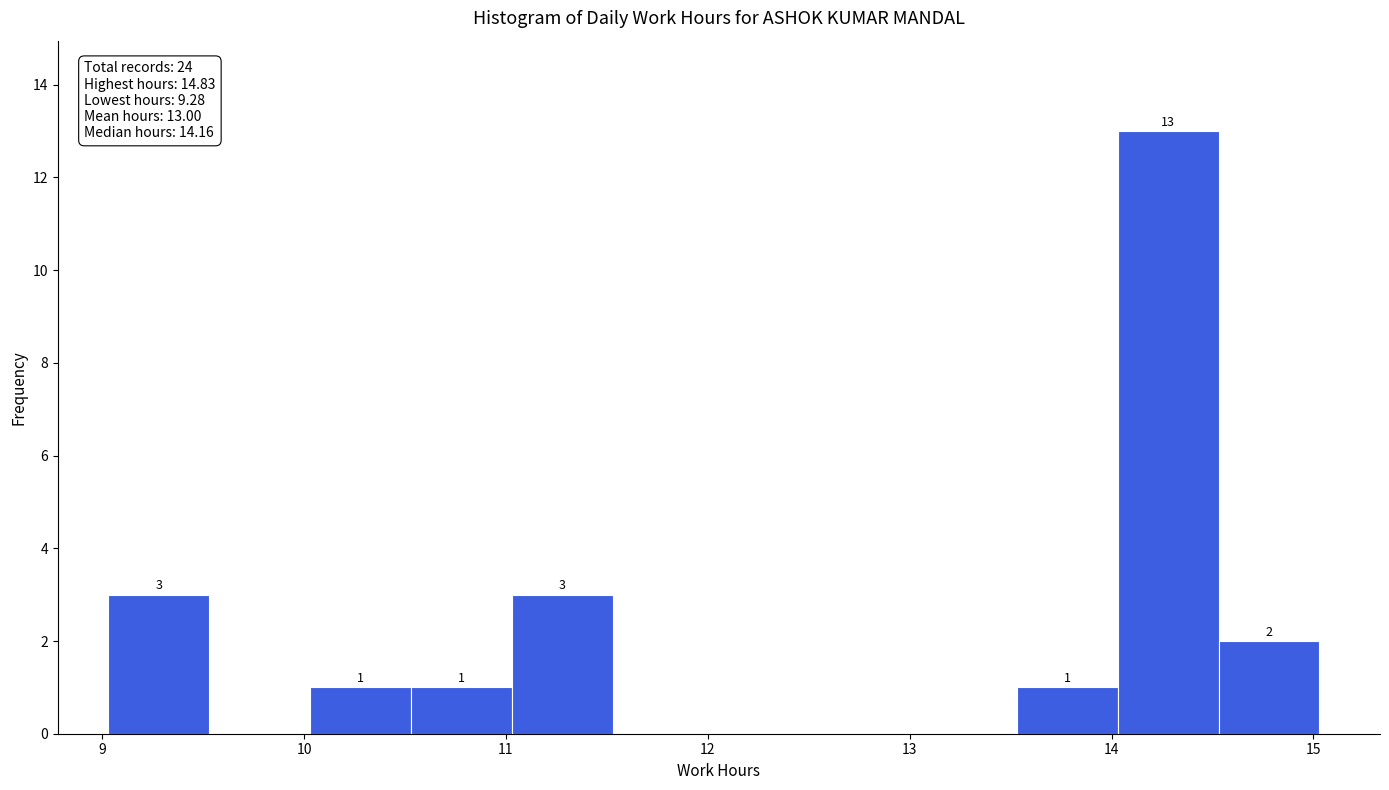

Over which range of the x-axis is the bar tallest?

14.03 to 14.53